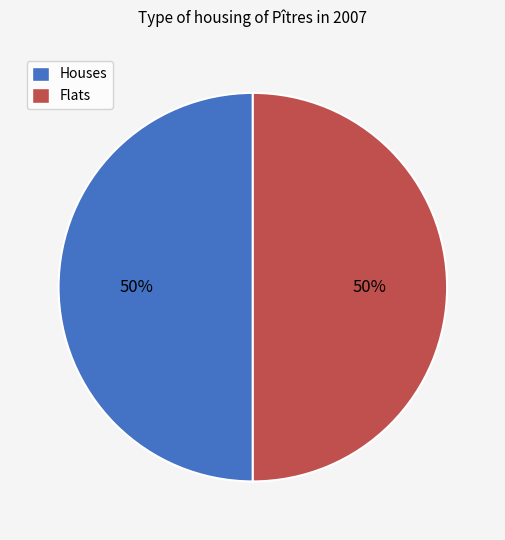

Approximately how many times larger is the value at Flats compared to Houses?

1.0